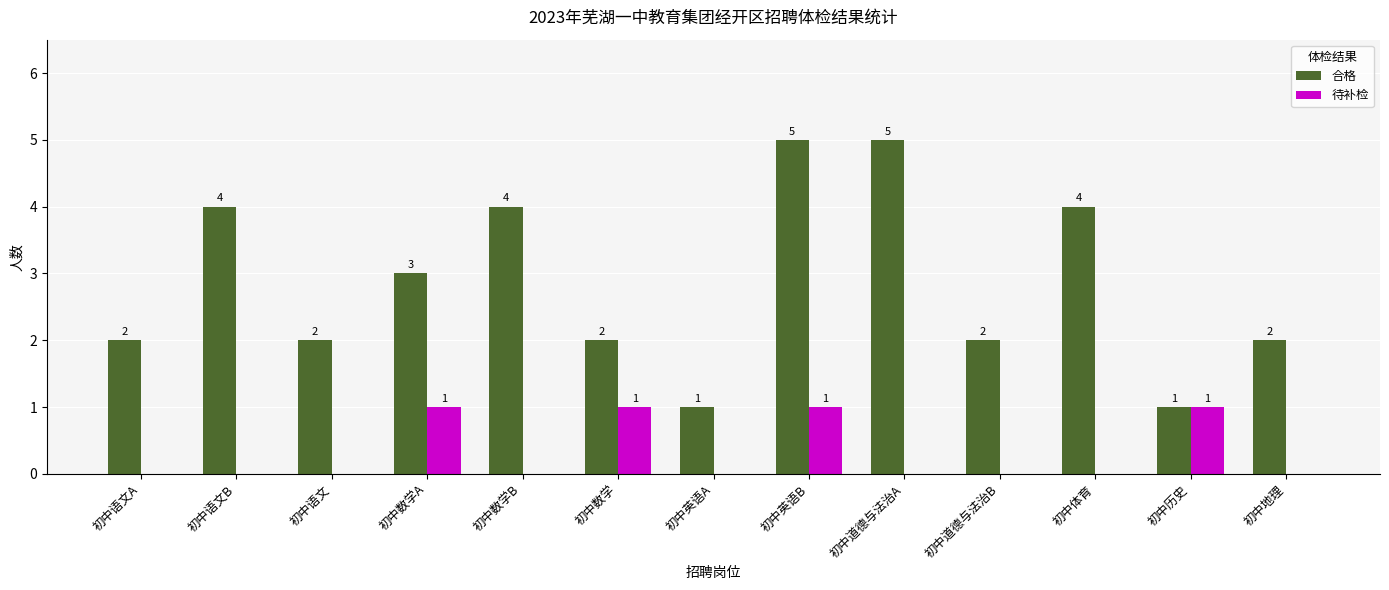

What is the maximum value for 合格?

5